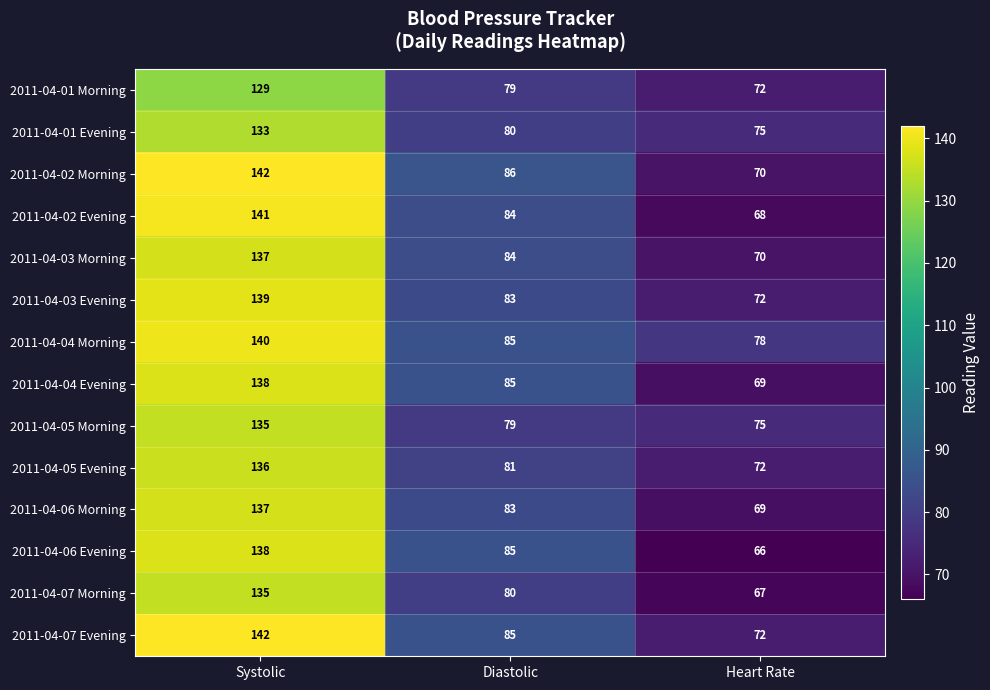

Which category has the highest value across all series?

Systolic